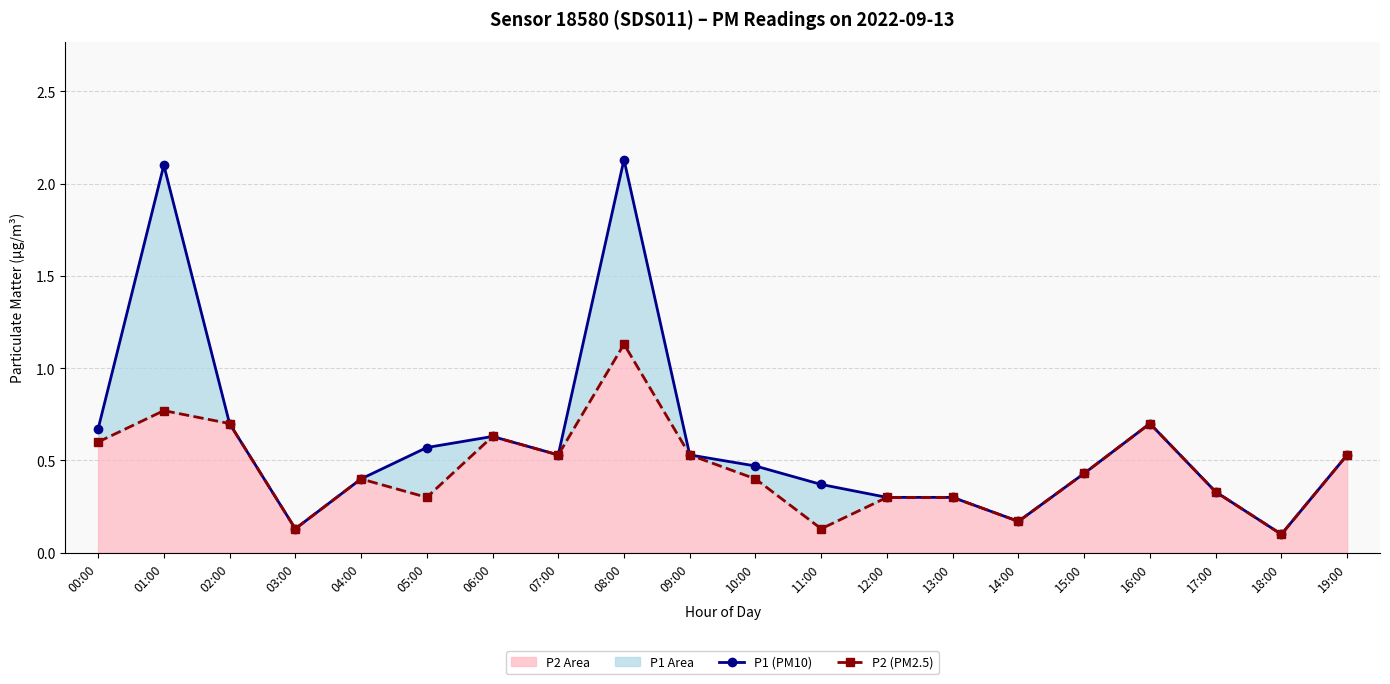

At how many categories does at least one series exceed 0?

20